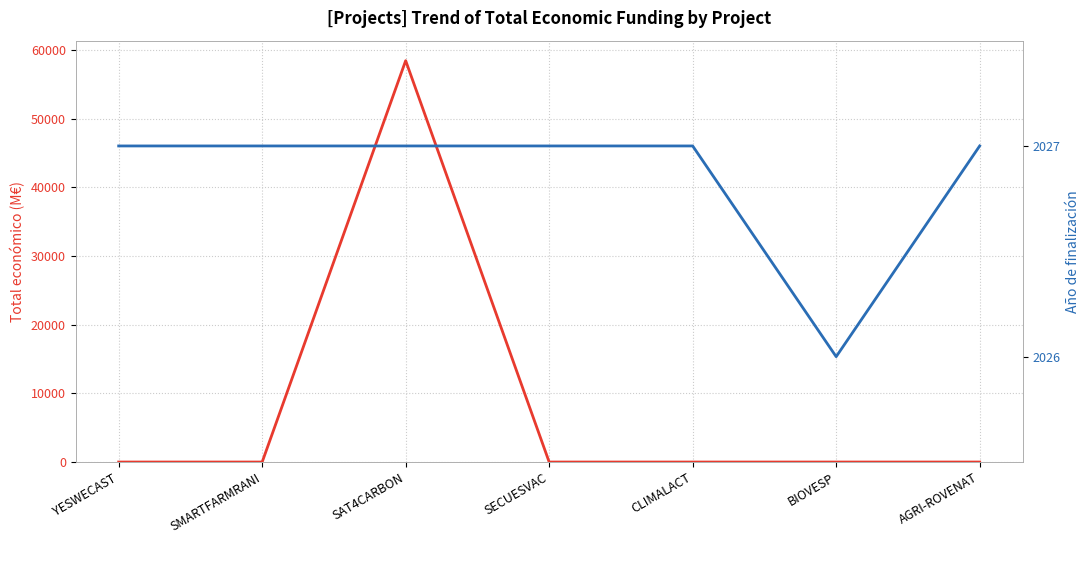

What is the approximate value of Total económico (M€) at SAT4CARBON?

58462.9